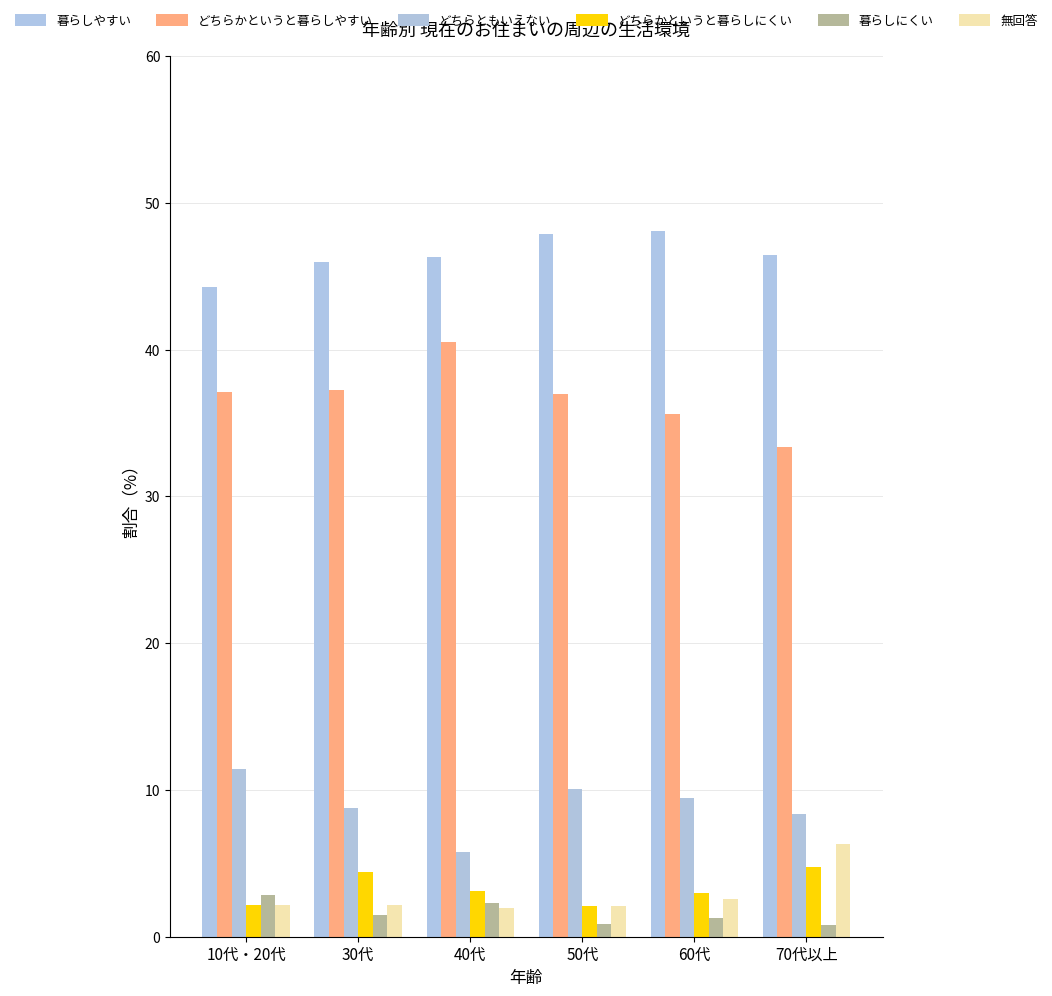

What is the total value across all series at 10代・20代?

100.0